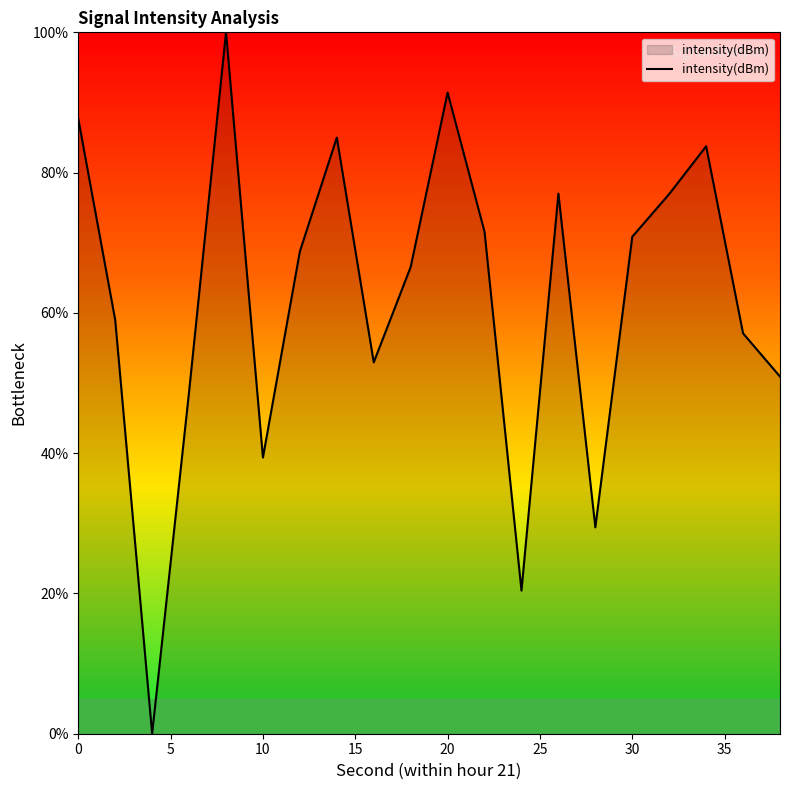

What is the difference between the maximum and minimum values?

100.0